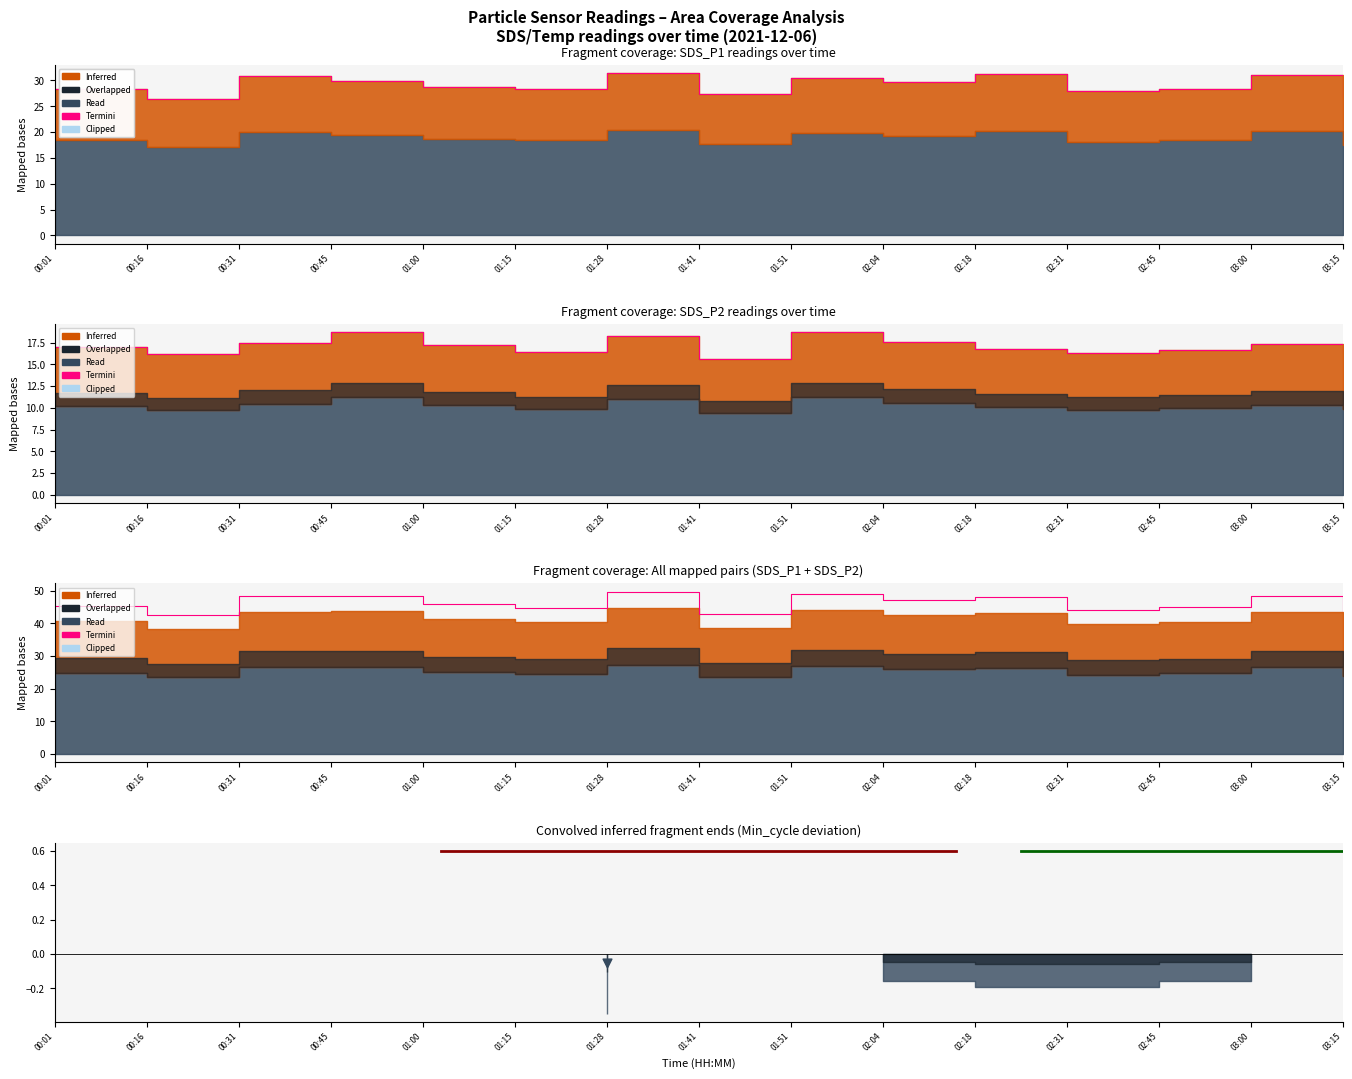

What is the change in value from 00:16 to 02:31?

+1.6